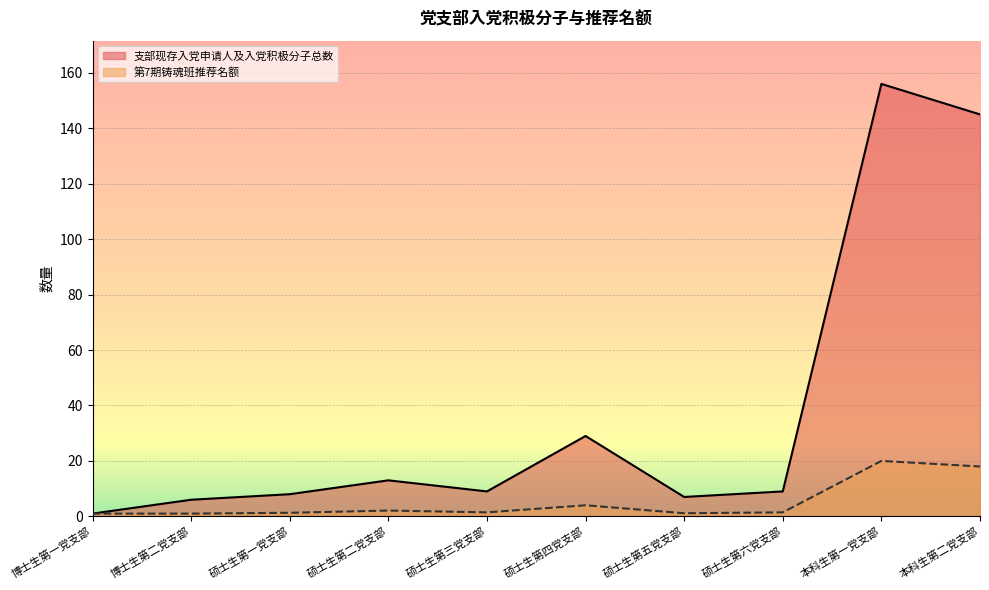

What are all the series names shown in the legend?

支部现存入党申请人及入党积极分子总数, 第7期铸魂班推荐名额